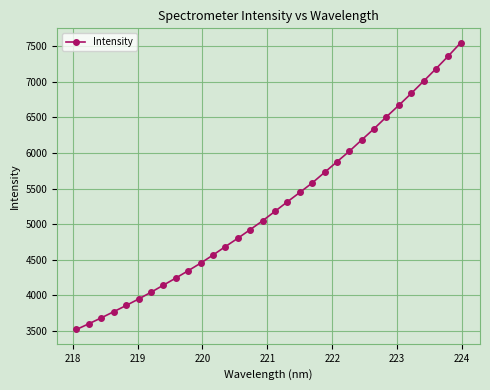

True or false: there are more than 2 points higher than both neighbors.

False